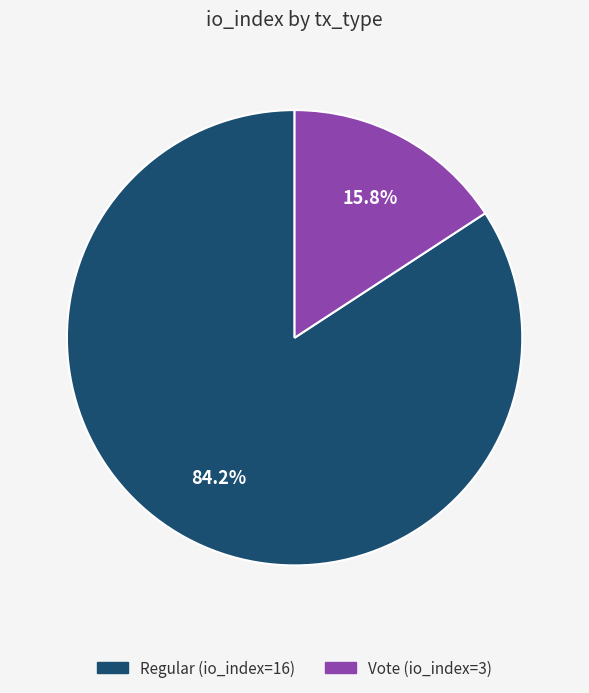

To the nearest percent, what is the average slice percentage?

50%